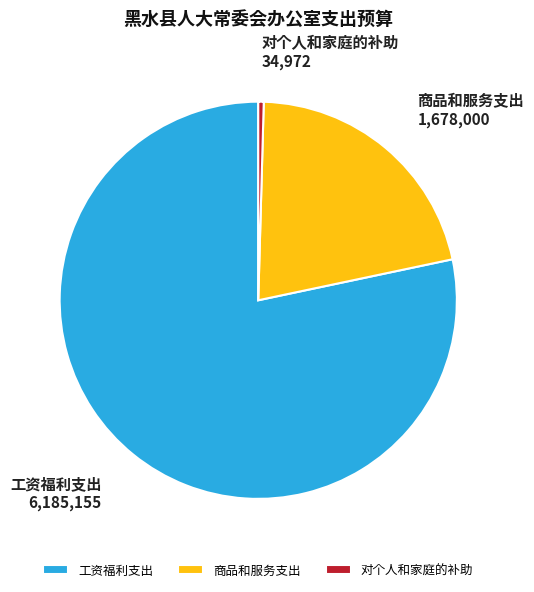

Is there any slice that represents more than half of the pie?

Yes